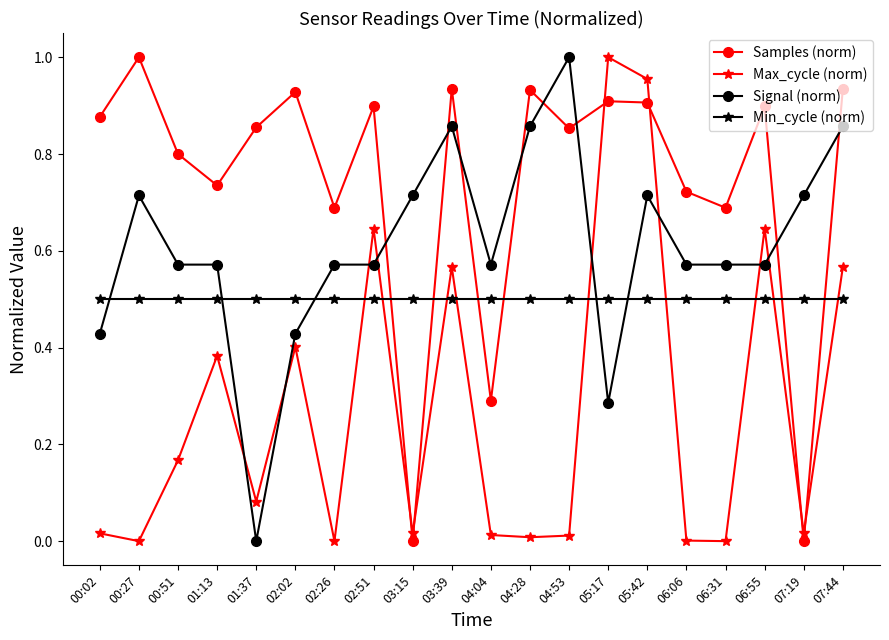

What is the sum of all Signal (norm) values?

12.1